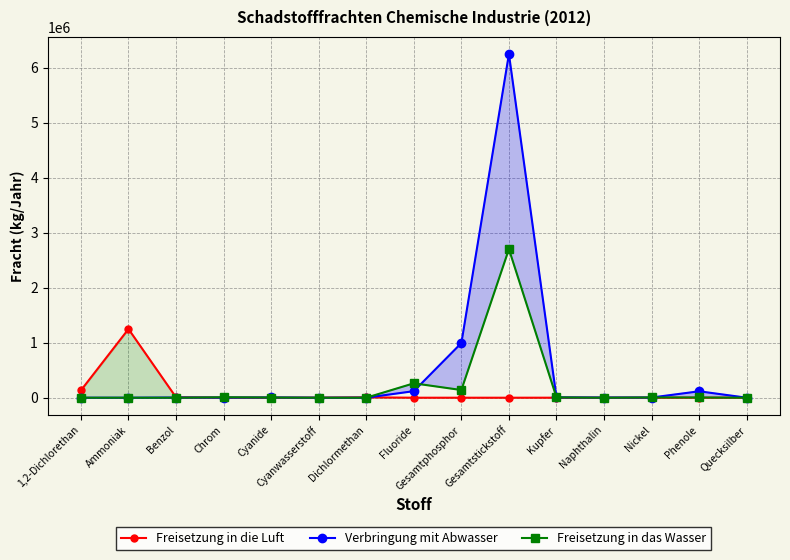

What is the maximum value shown in the chart?

6245500